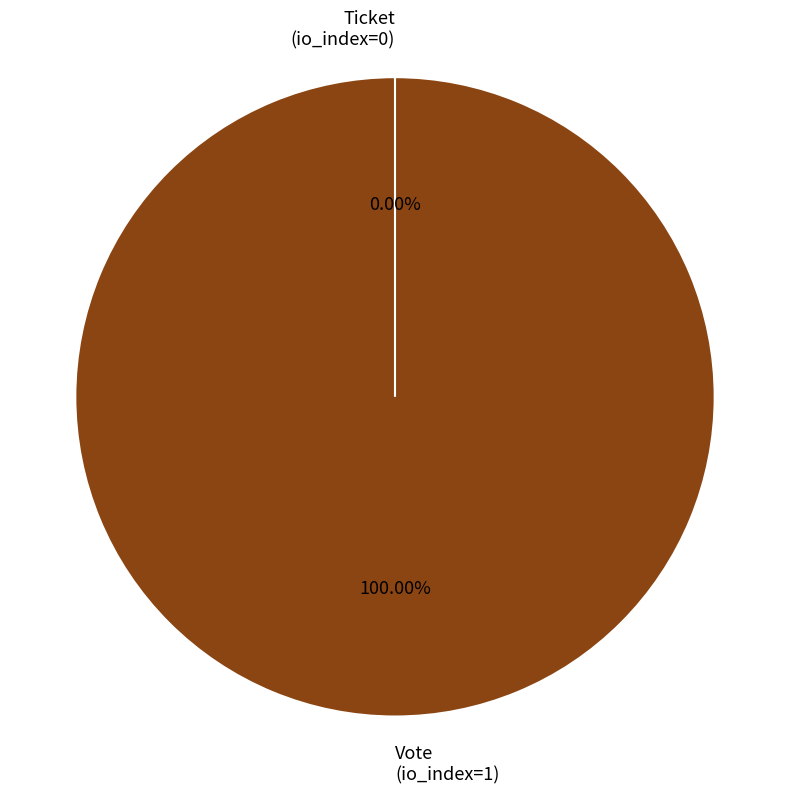

To the nearest percent, what percentage of the pie is Vote
(io_index=1)?

100%